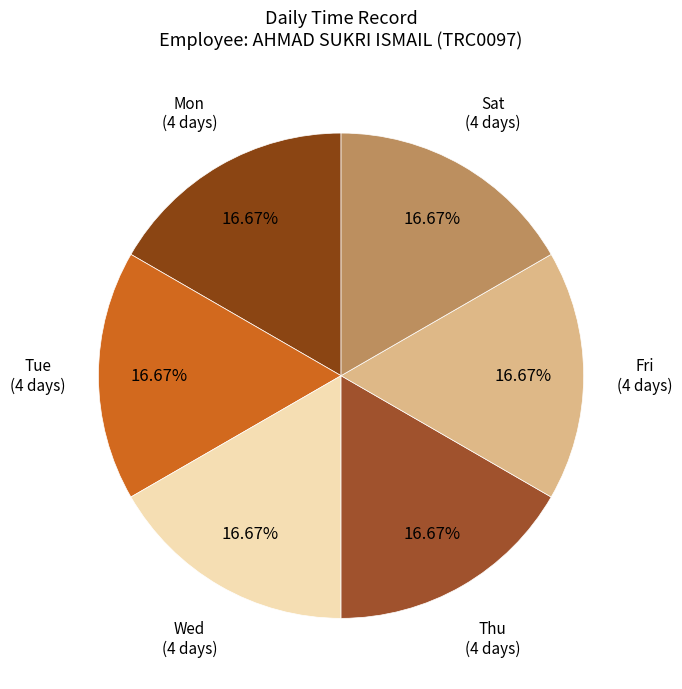

To the nearest percent, what is the average slice percentage?

17%